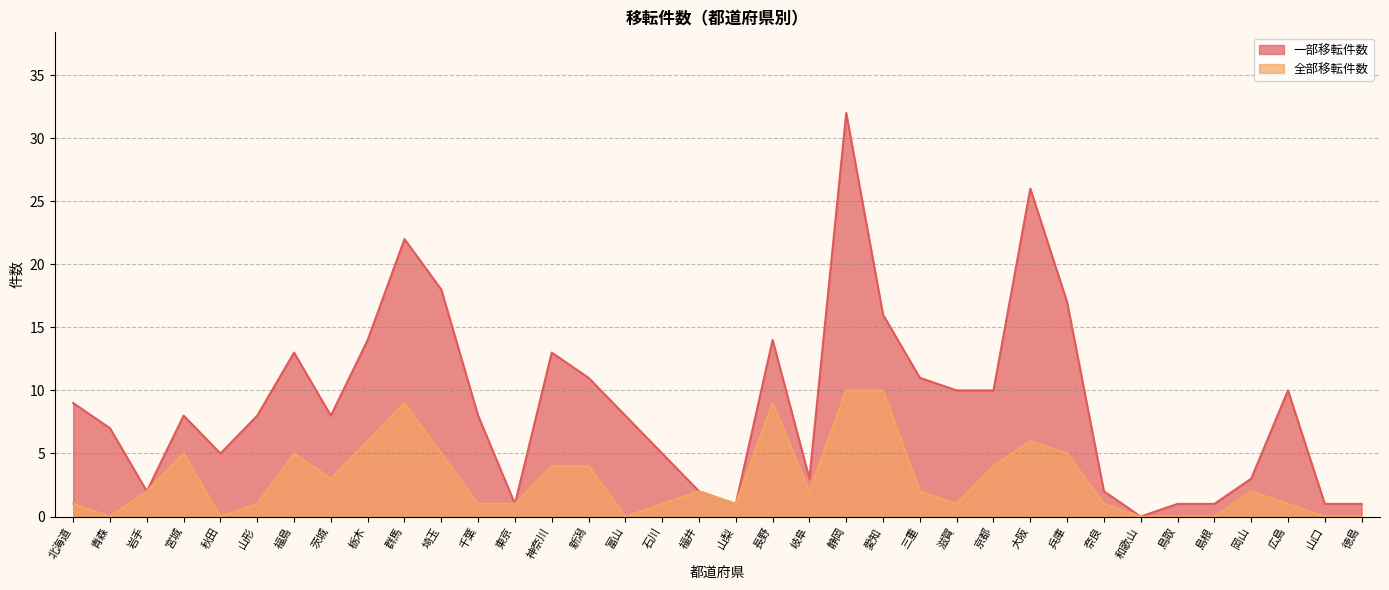

True or false: 一部移転件数 has a value of 13 at 神奈川.

True